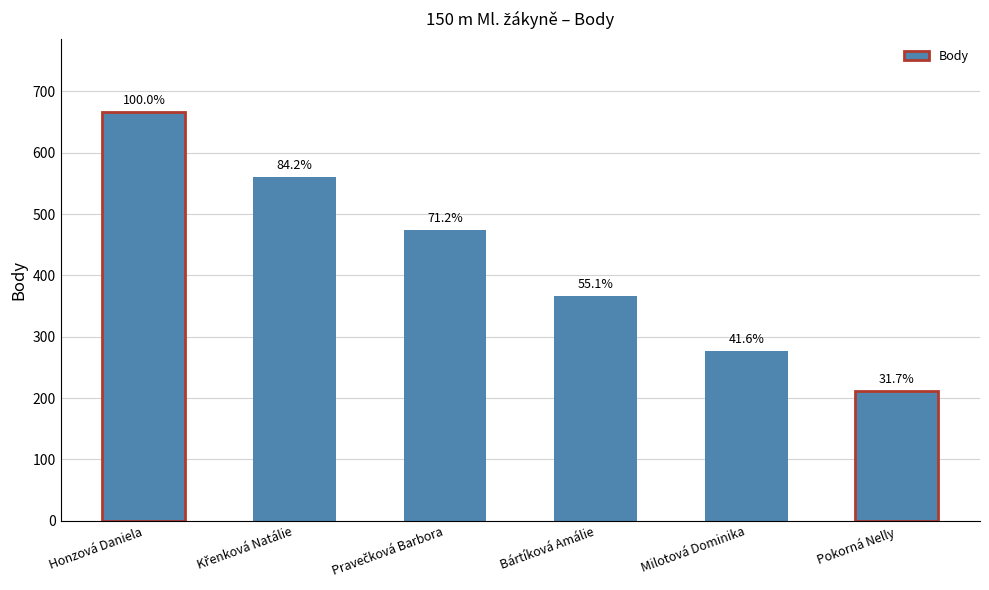

Which has a higher value, Honzová Daniela or Křenková Natálie?

Honzová Daniela